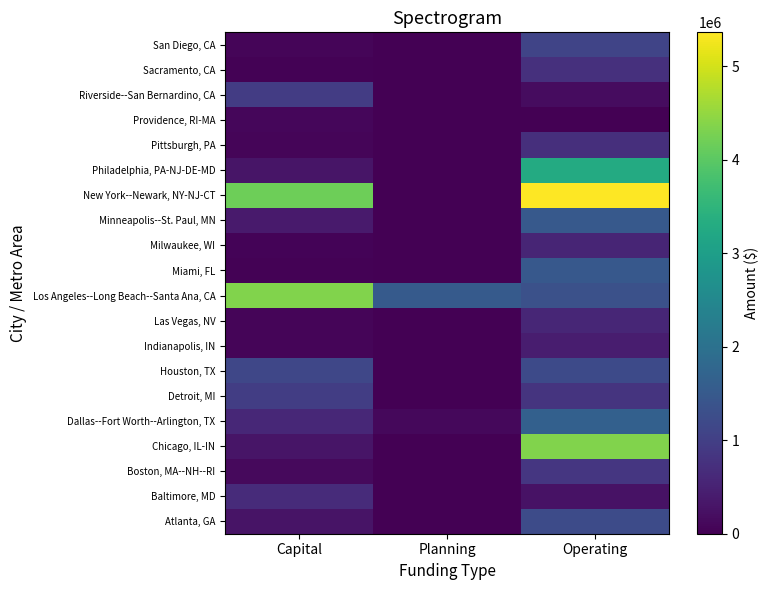

Which has a higher value, Planning or Operating?

Operating